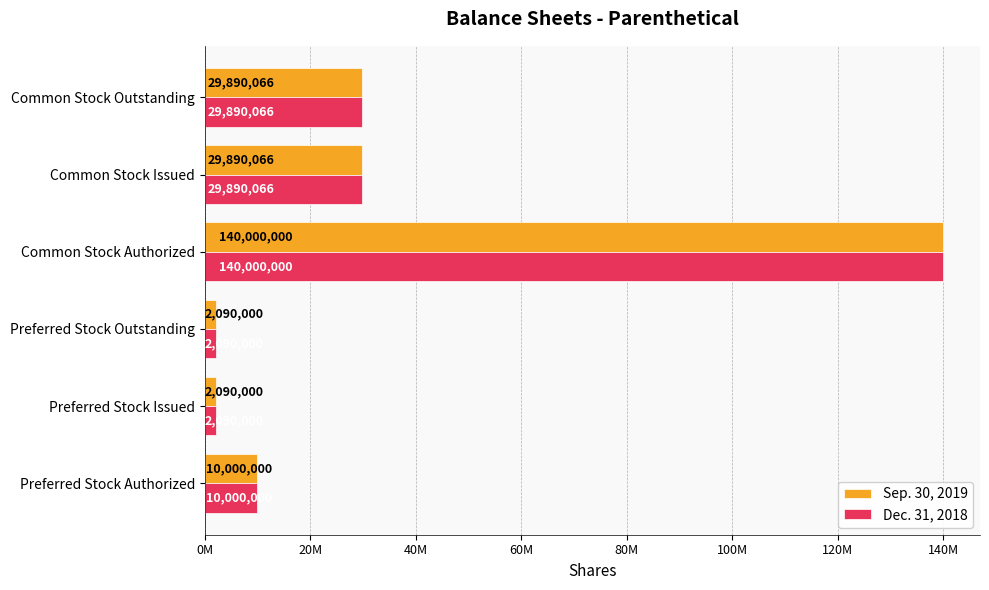

What are all the series names shown in the legend?

Sep. 30, 2019, Dec. 31, 2018